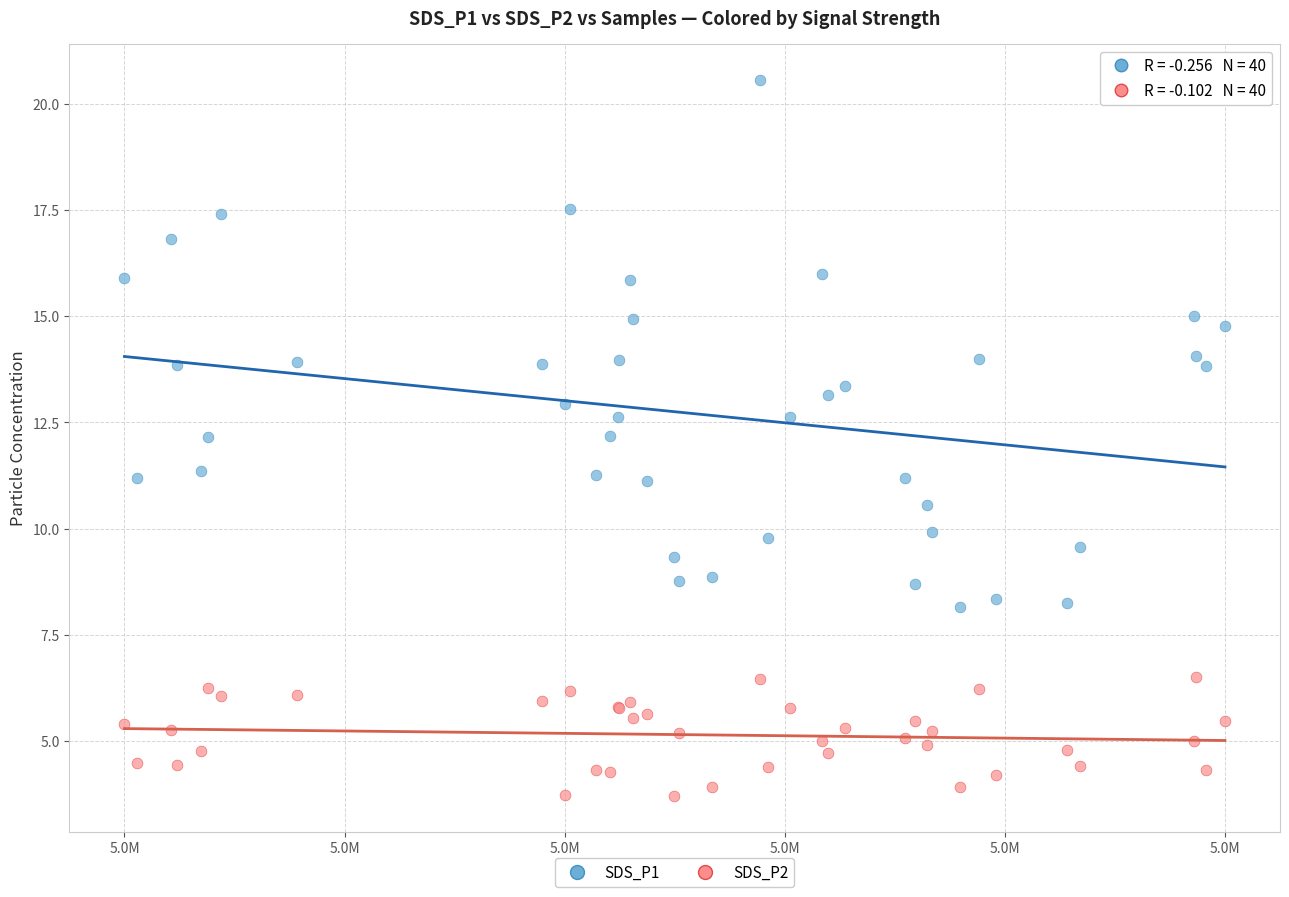

Which series reaches the minimum Y coordinate?

SDS_P2